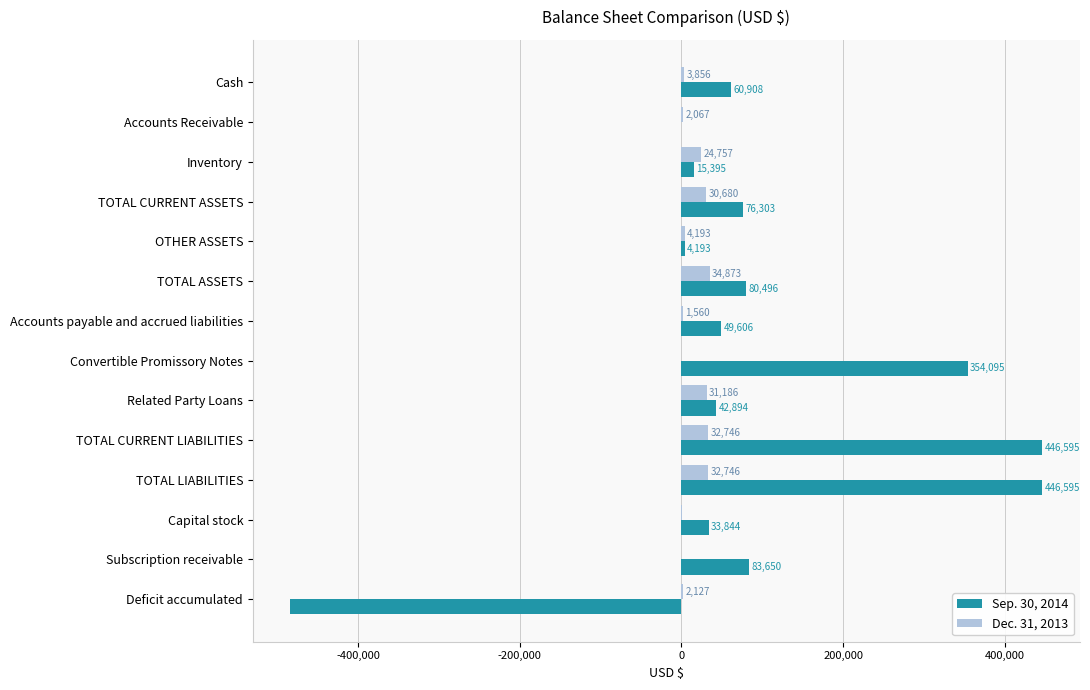

What is the total value across all series at Convertible Promissory Notes?

354095